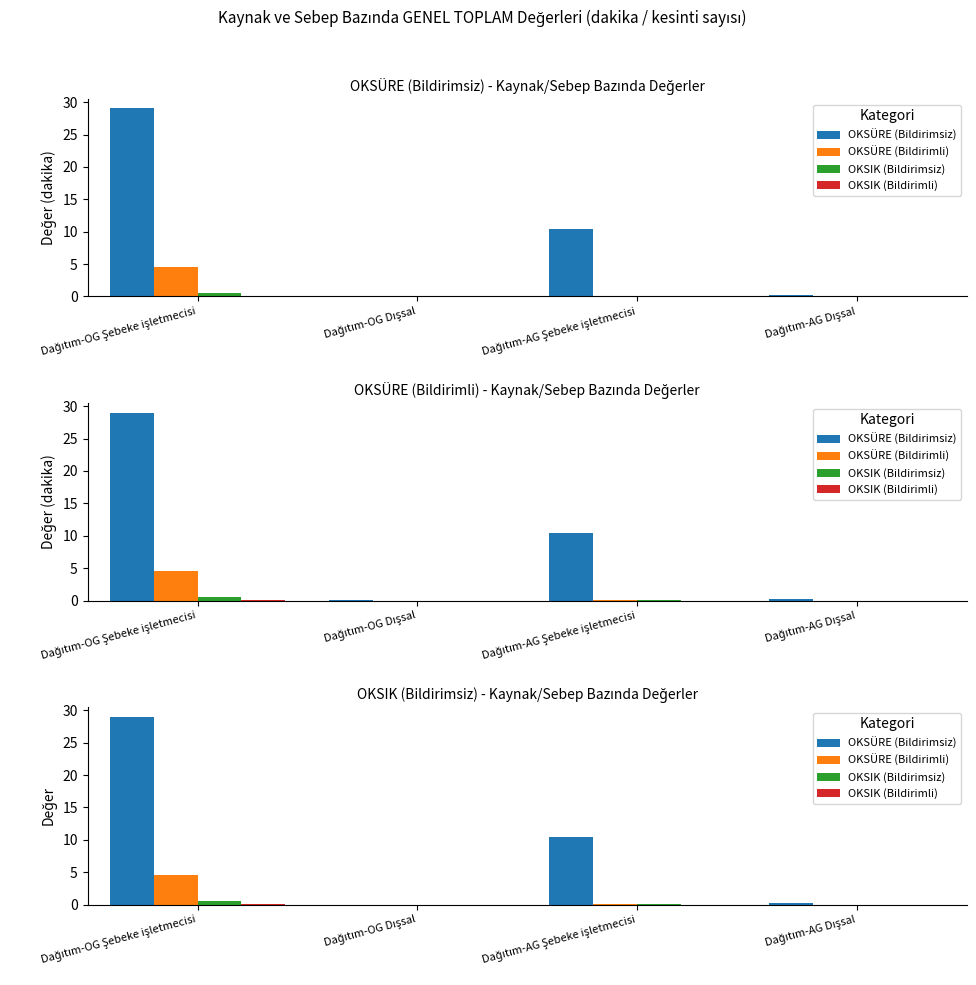

Rank the categories by OKSIK (Bildirimsiz) value from lowest to highest.

Dağıtım-OG Dışsal, Dağıtım-AG Dışsal, Dağıtım-AG Şebeke işletmecisi, Dağıtım-OG Şebeke işletmecisi